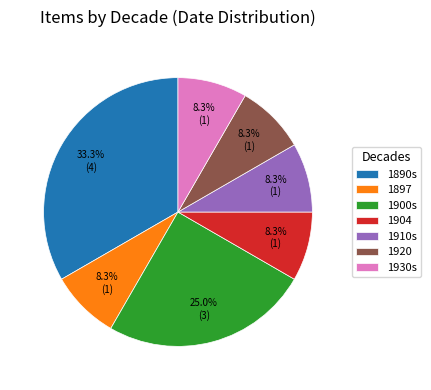

How many segments does this pie chart have?

7